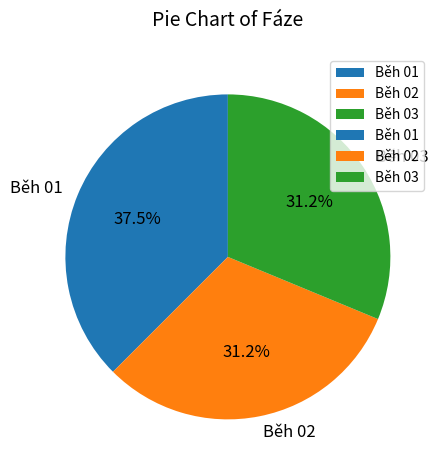

What is the total percentage of Běh 03 and Běh 02?

62.5%